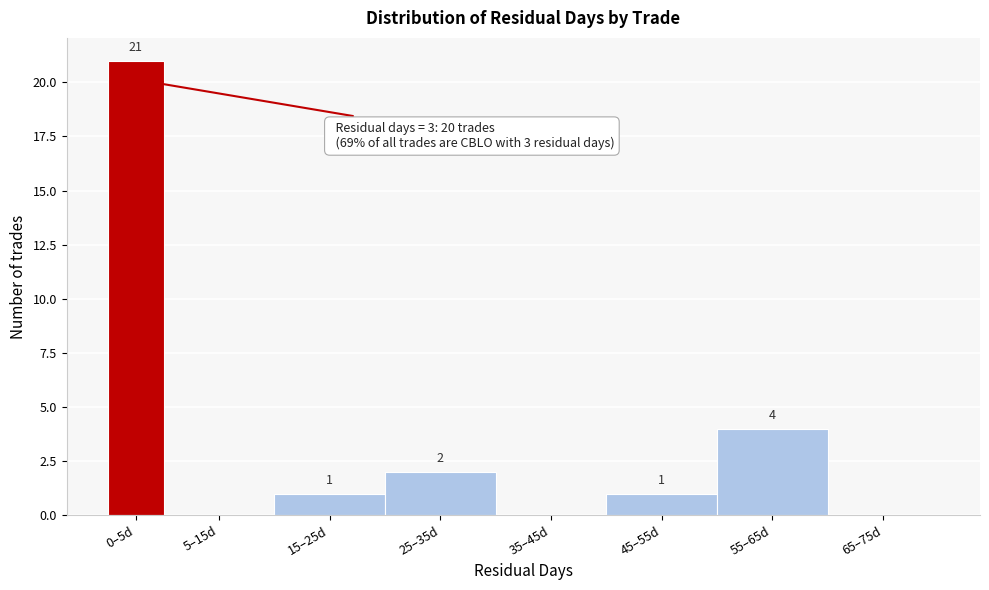

Reading right to left, list all the values displayed in this chart.

65–75d=0	55–65d=4	45–55d=1	35–45d=0	25–35d=2	15–25d=1	5–15d=0	0–5d=21